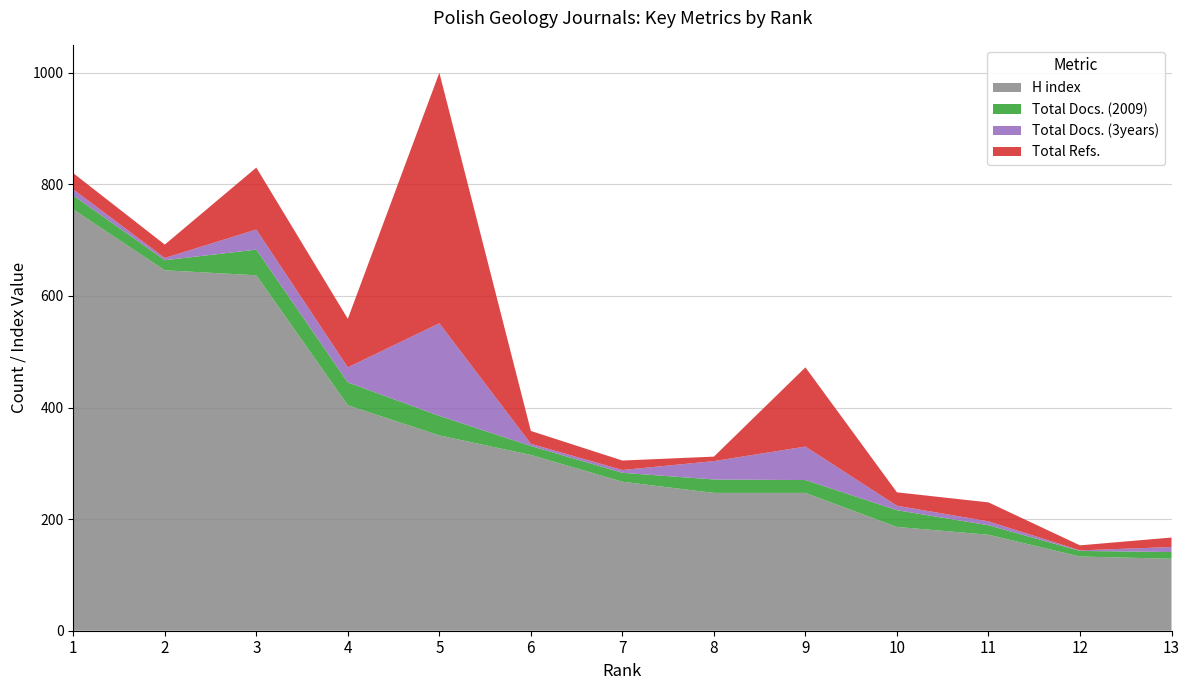

Reading right to left, transcribe all the data shown in this chart.

H index: 13=129	12=133	11=172	10=186	9=247	8=247	7=267	6=315	5=350	4=404	3=637	2=646	1=755
Total Docs. (2009): 13=12	12=10	11=17	10=30	9=23	8=24	7=16	6=16	5=35	4=41	3=46	2=18	1=25
Total Docs. (3years): 13=9	12=1	11=7	10=8	9=60	8=33	7=5	6=4	5=166	4=27	3=36	2=4	1=11
Total Refs.: 13=17	12=9	11=34	10=24	9=142	8=8	7=17	6=23	5=449	4=87	3=111	2=24	1=29